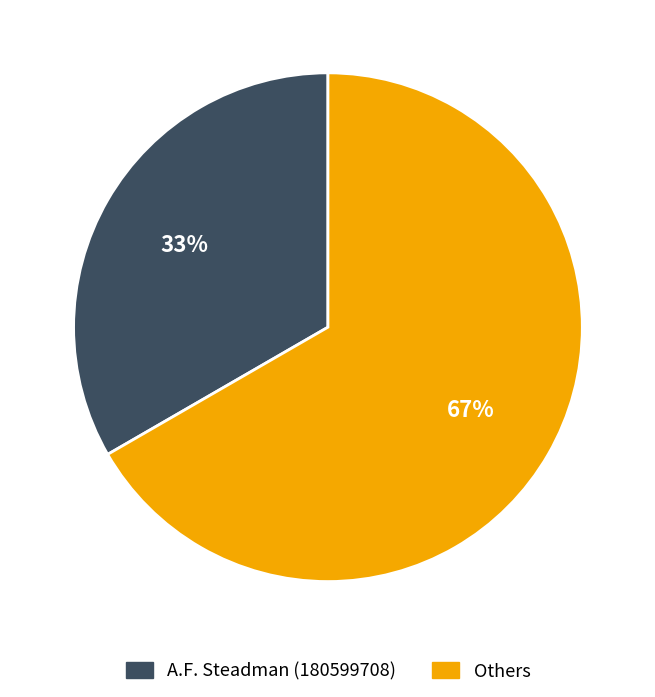

How many segments does this pie chart have?

2